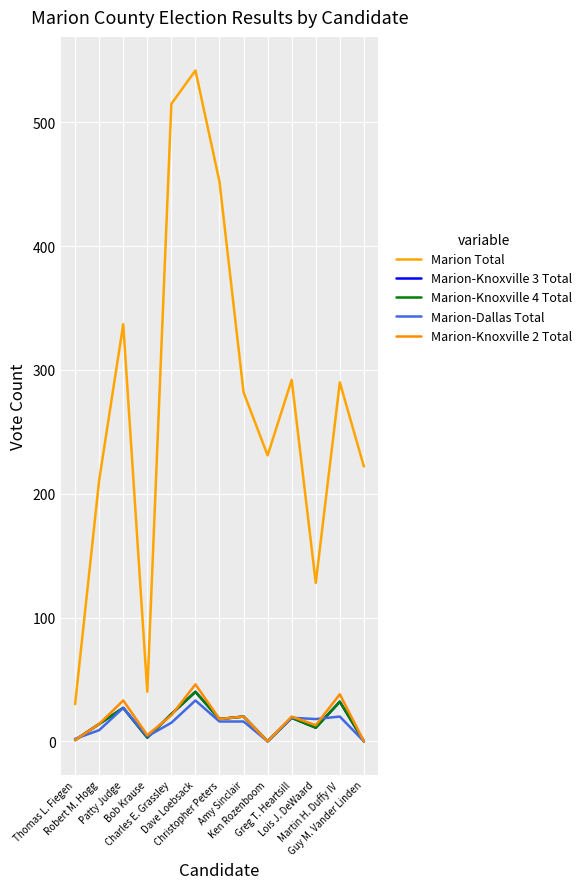

What is the maximum value for Marion Total?

542